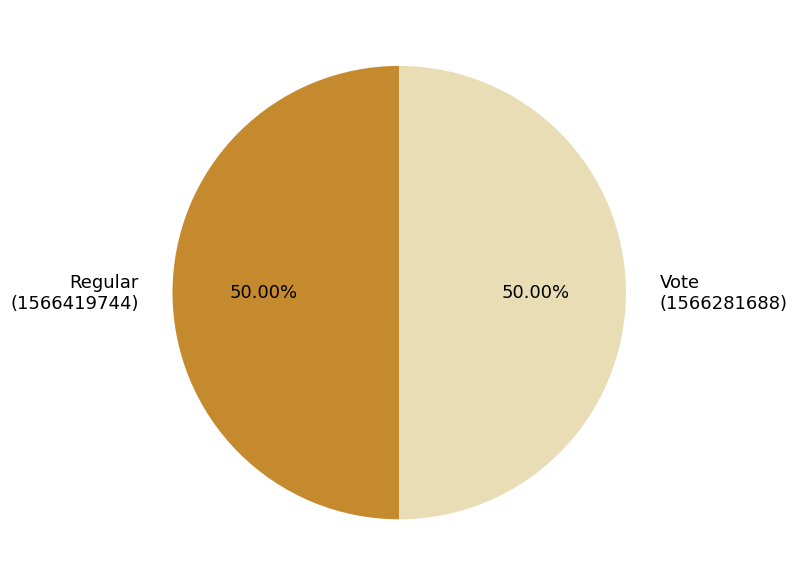

To the nearest percent, what portion does Vote (1566281688) represent?

50%